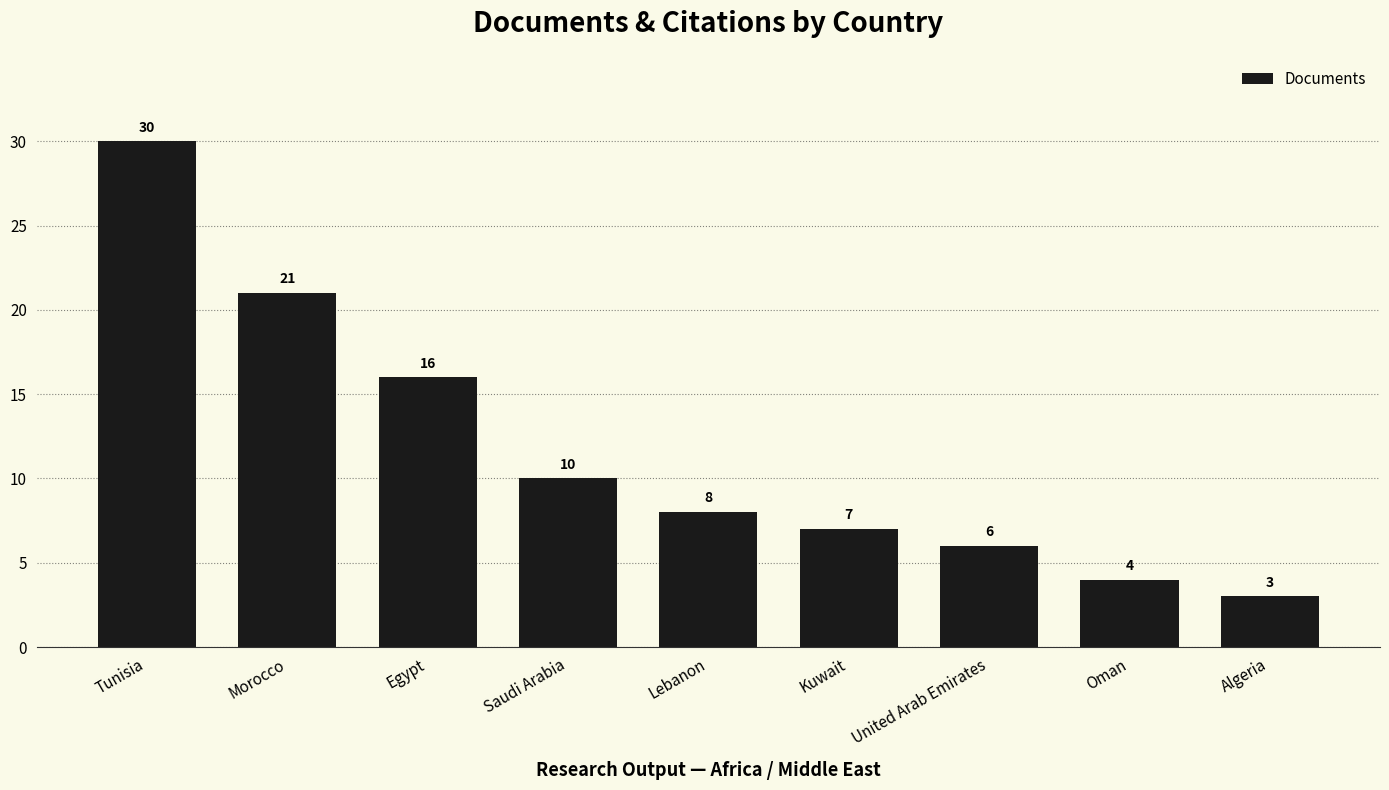

Between Kuwait and Oman, which is larger?

Kuwait